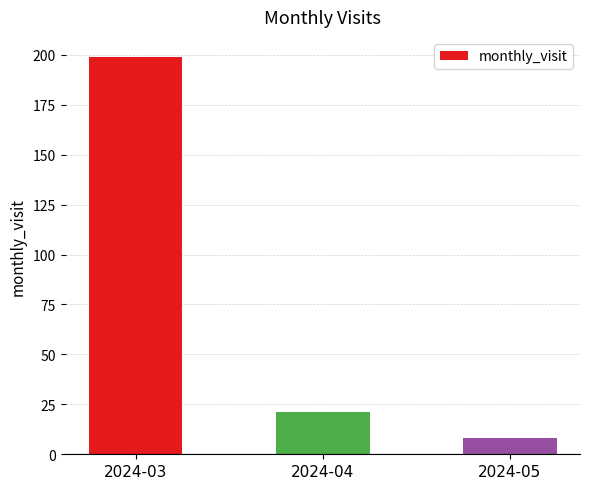

What is the sum of all values?

228